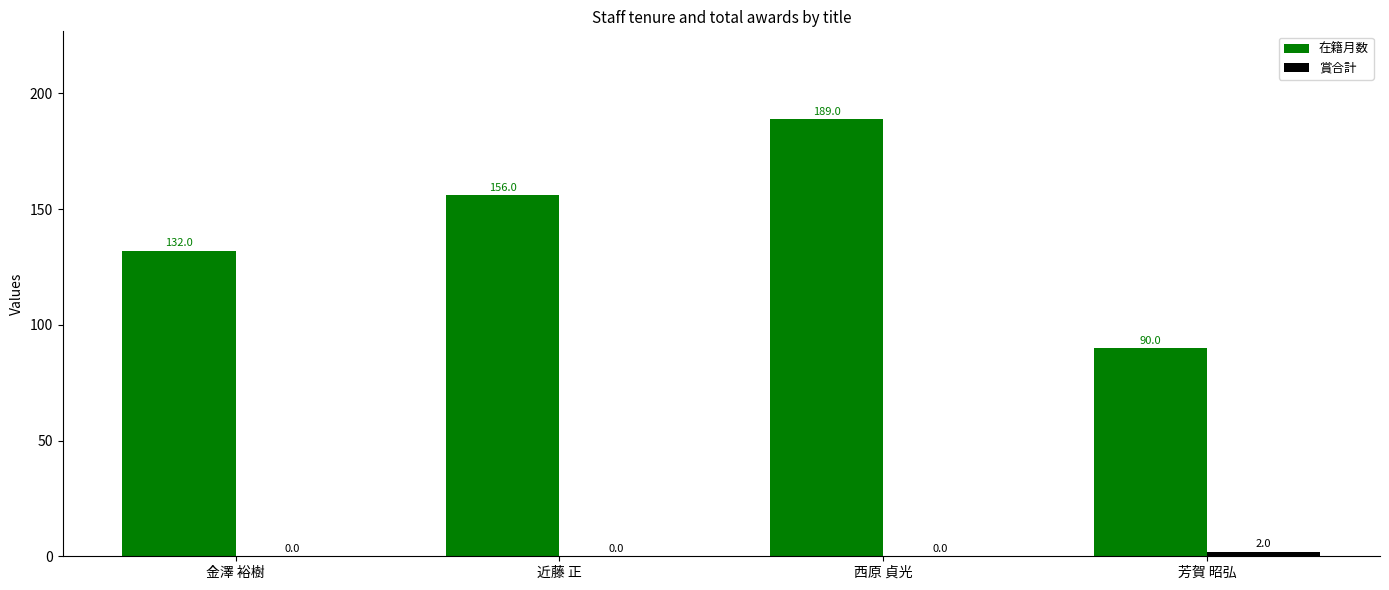

Where is 在籍月数 nearest to the value 139?

金澤 裕樹